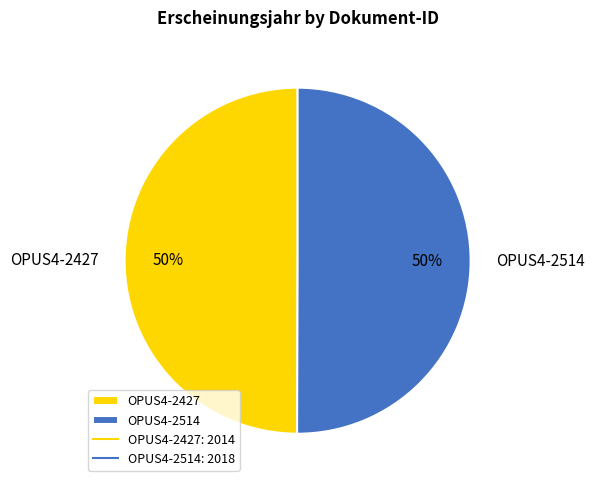

Is it true that OPUS4-2427 is 41% of the pie?

False